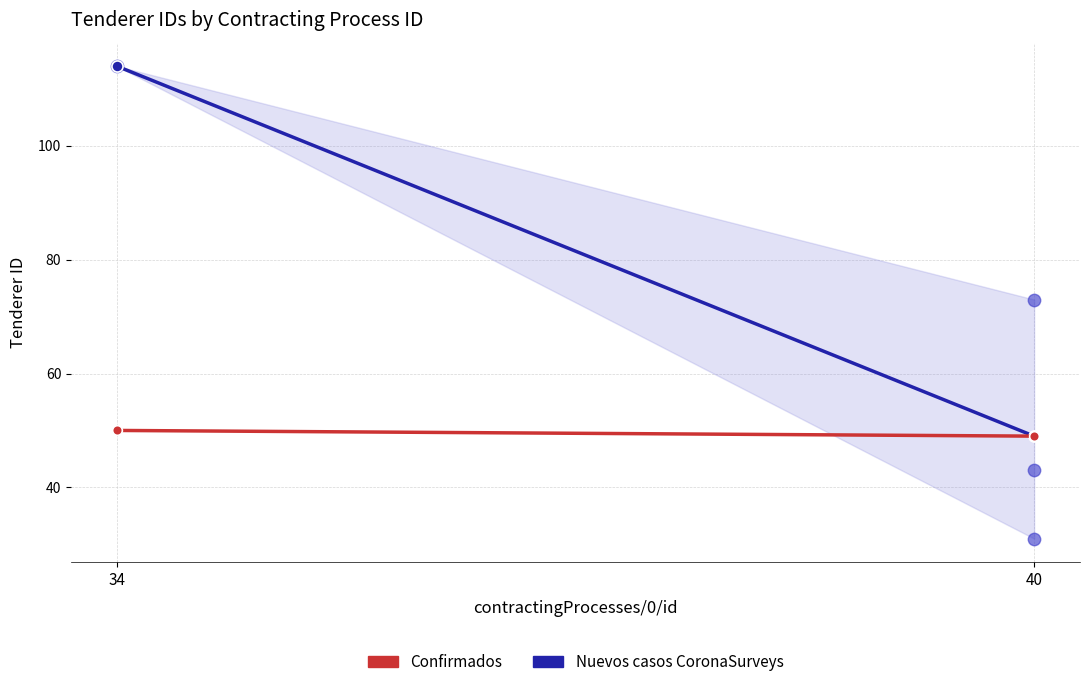

What is the range of Y values (max minus min)?

83